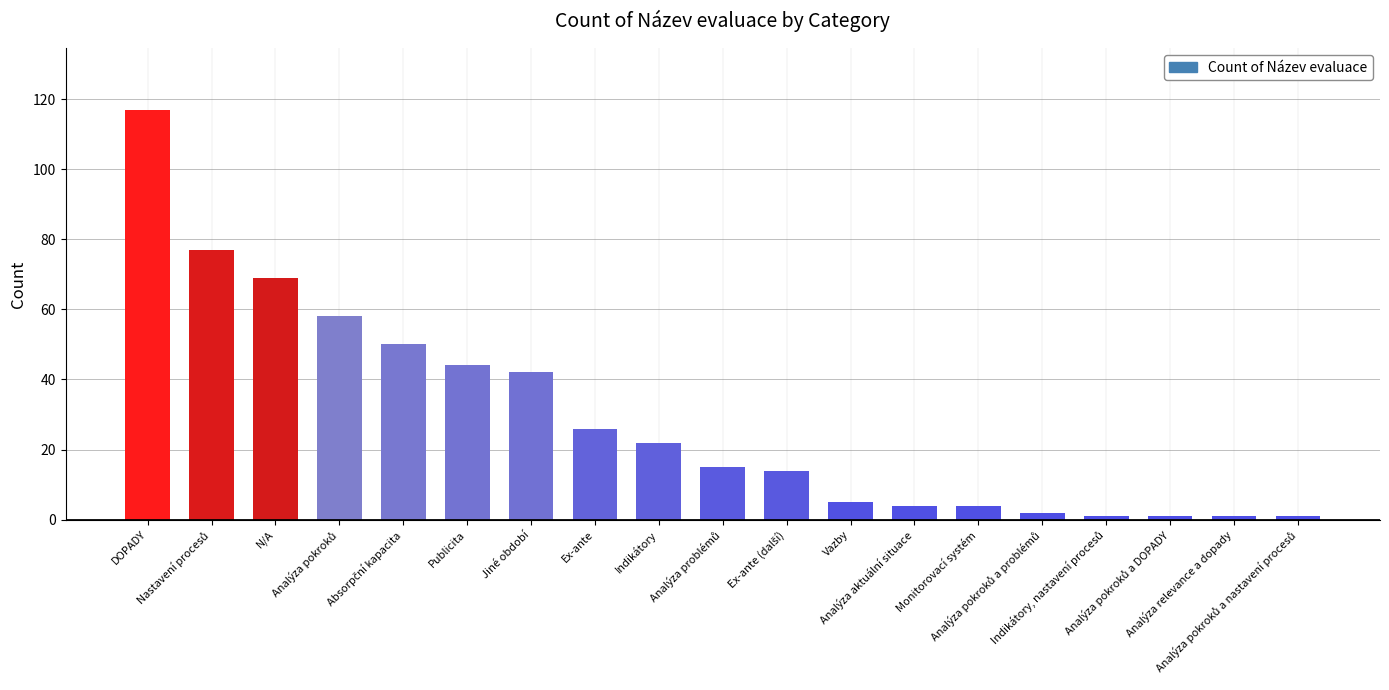

What is the value of the 8th bar from the left?

26